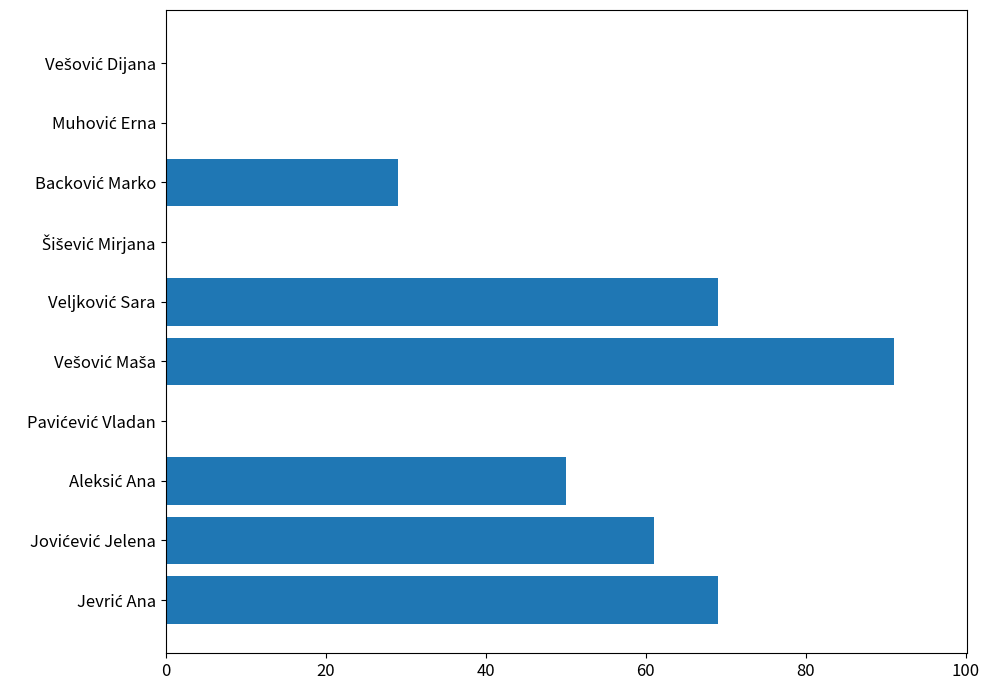

What is the sum of all values?

369